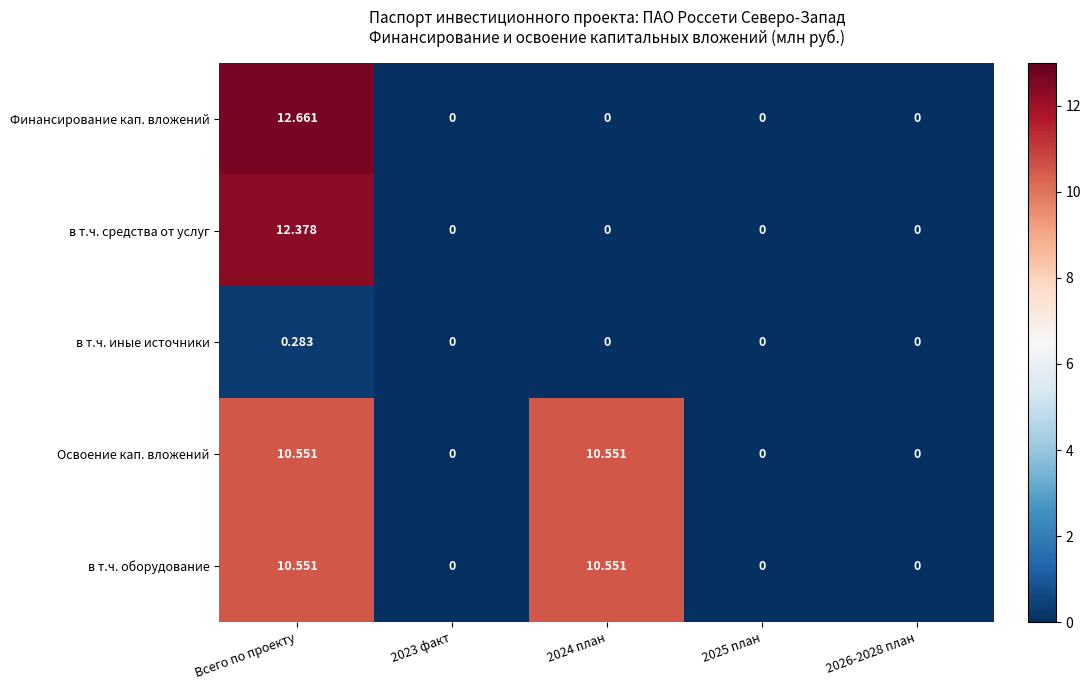

At which category is the sum across all series the highest?

Всего по проекту